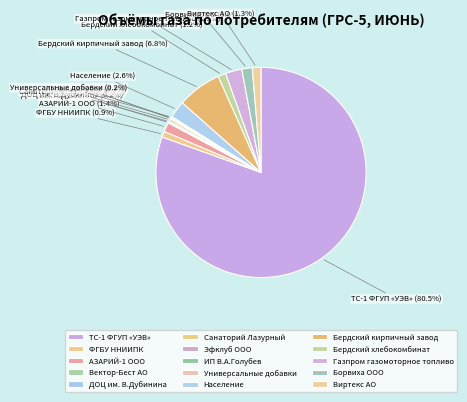

Is ТС-1 ФГУП «УЭВ» the majority of the pie?

Yes